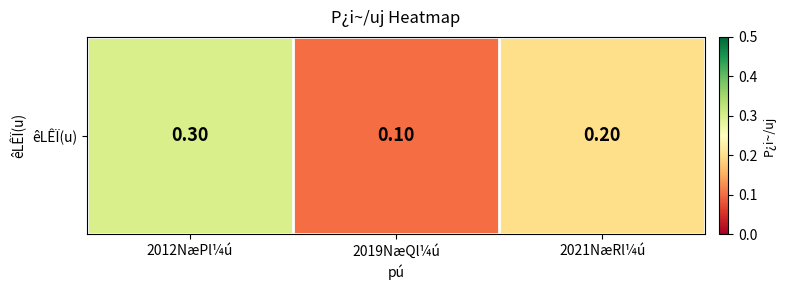

Is it true that the value at 2012NæPl¼ú is 0.3?

True